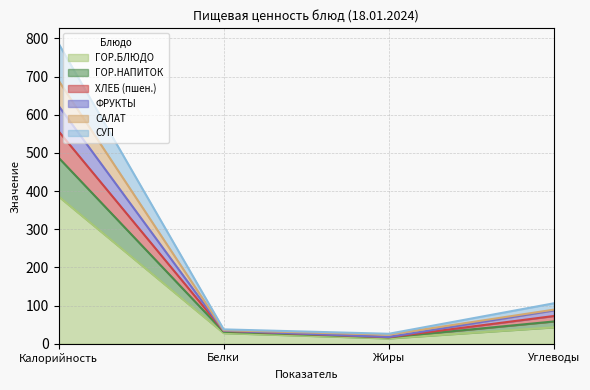

At which category is the sum across all series the highest?

Калорийность